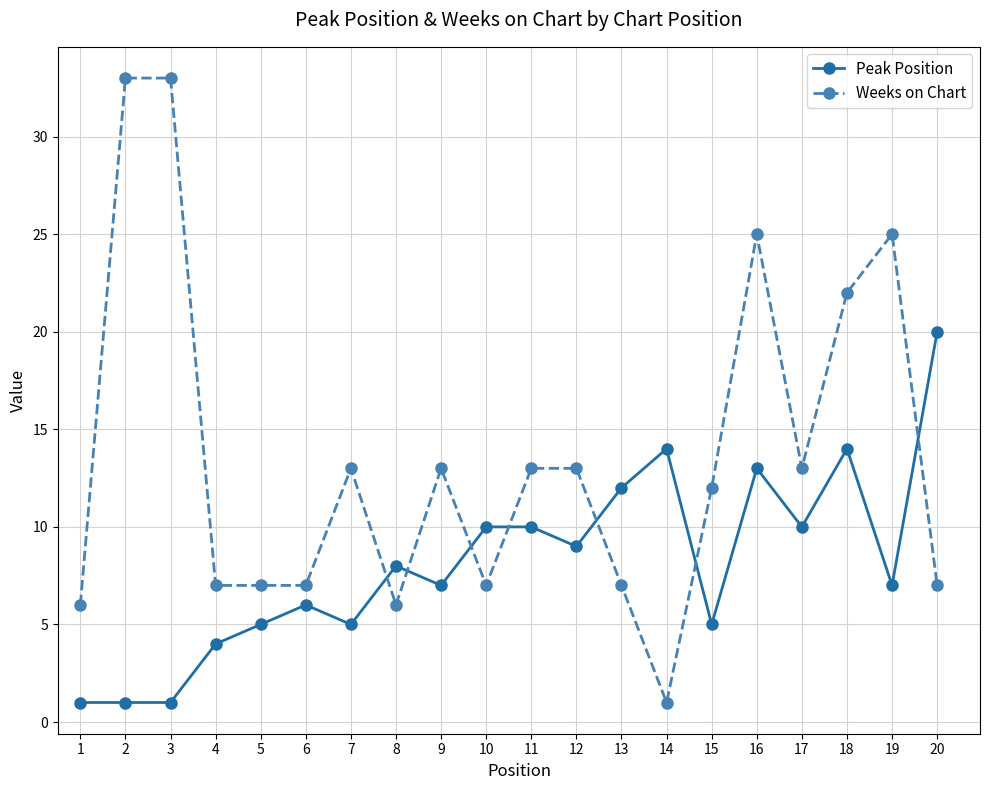

Between 5 and 17, which series saw the biggest shift?

Weeks on Chart